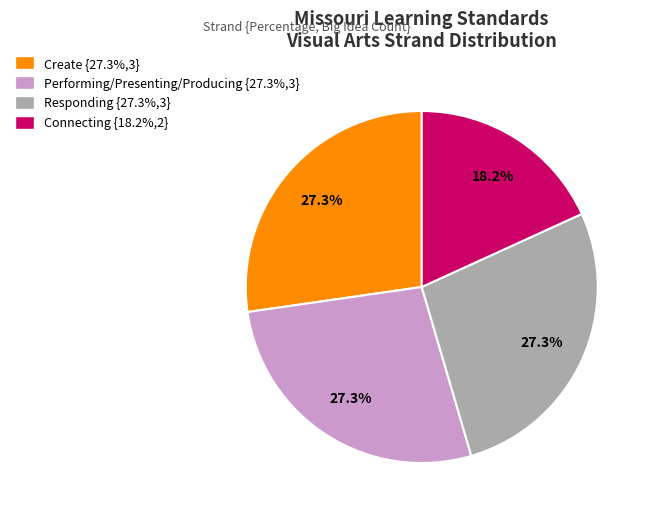

Is there a majority slice in this chart?

No